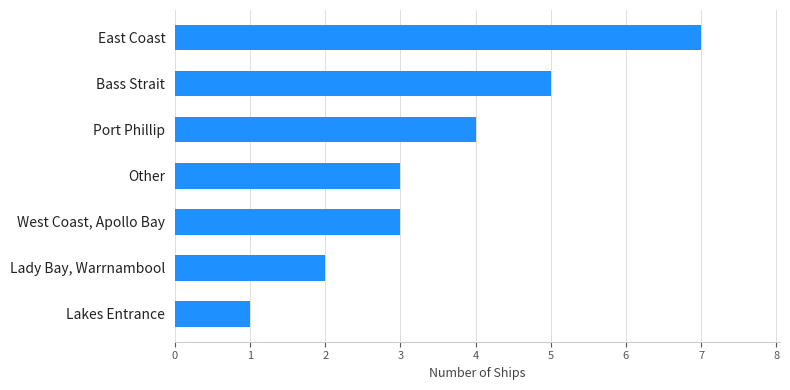

Reading bottom to top, what are all the values shown in this chart?

Lakes Entrance=1	Lady Bay, Warrnambool=2	West Coast, Apollo Bay=3	Other=3	Port Phillip=4	Bass Strait=5	East Coast=7